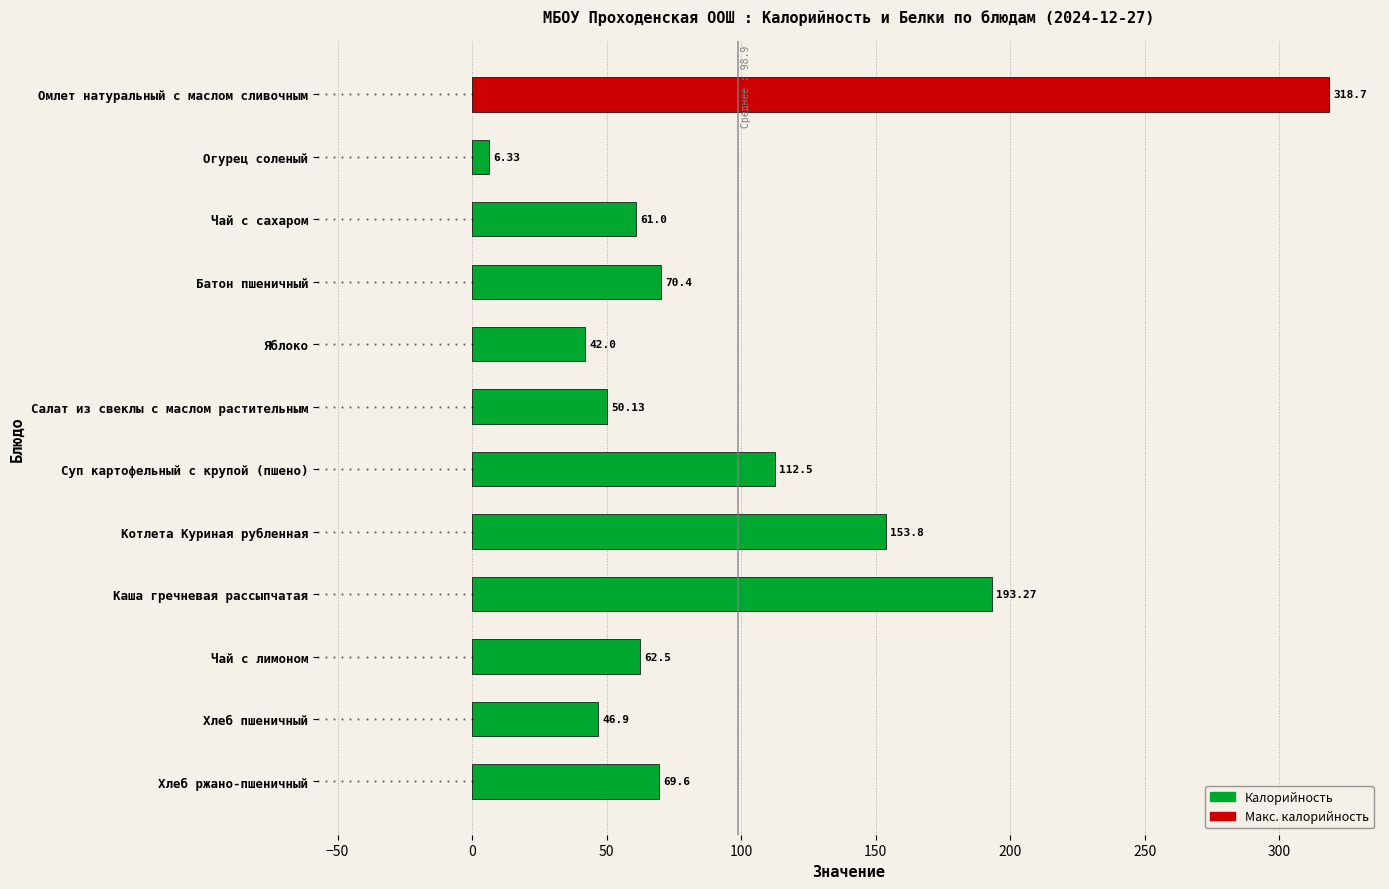

What is the difference between the values at Каша гречневая рассыпчатая and Хлеб пшеничный?

146.4